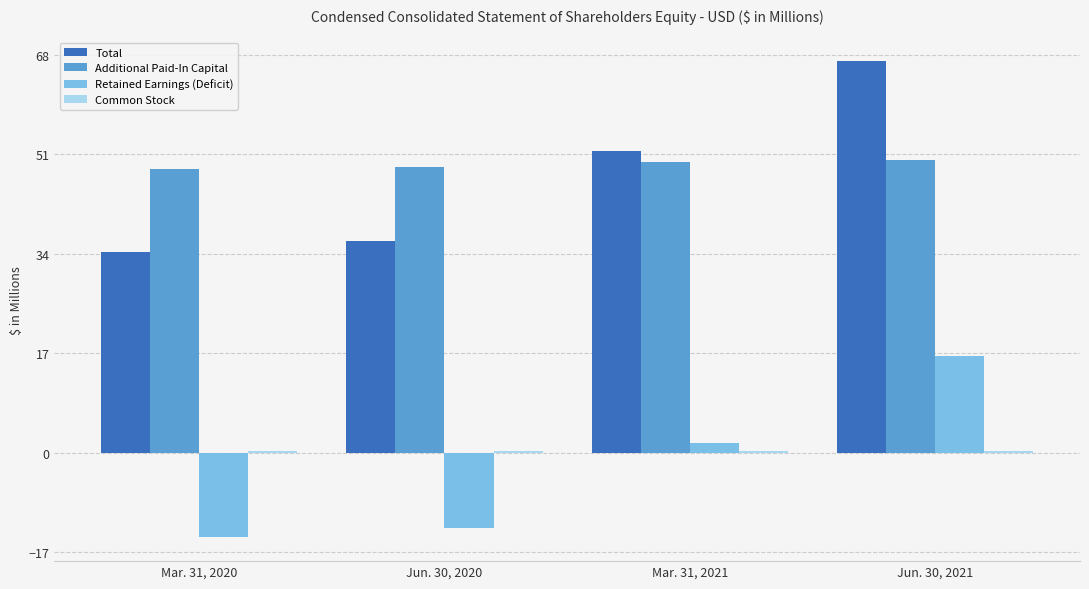

Count the number of categories in the chart.

4